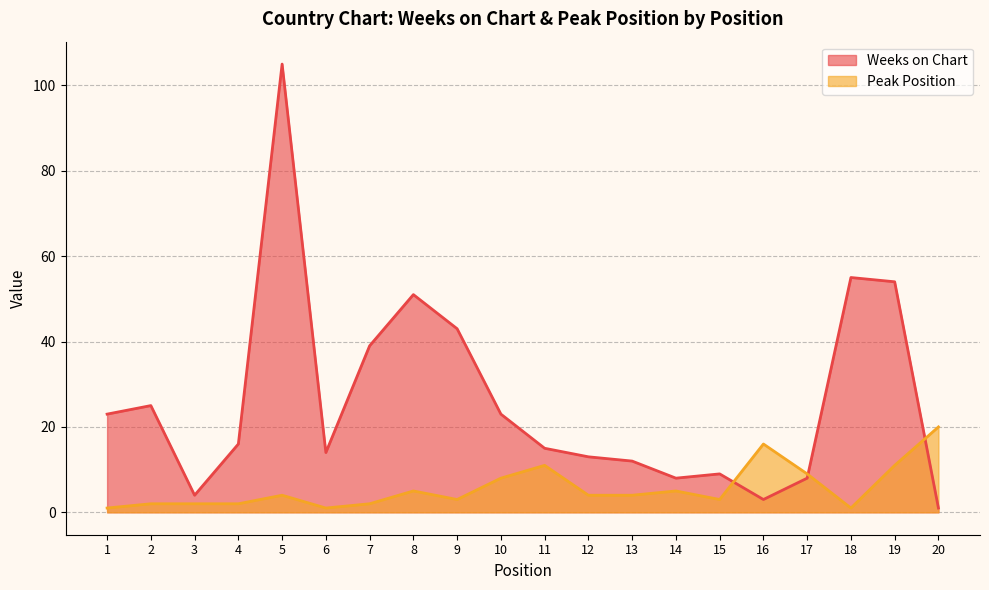

Which series has the widest spread of values?

Weeks on Chart